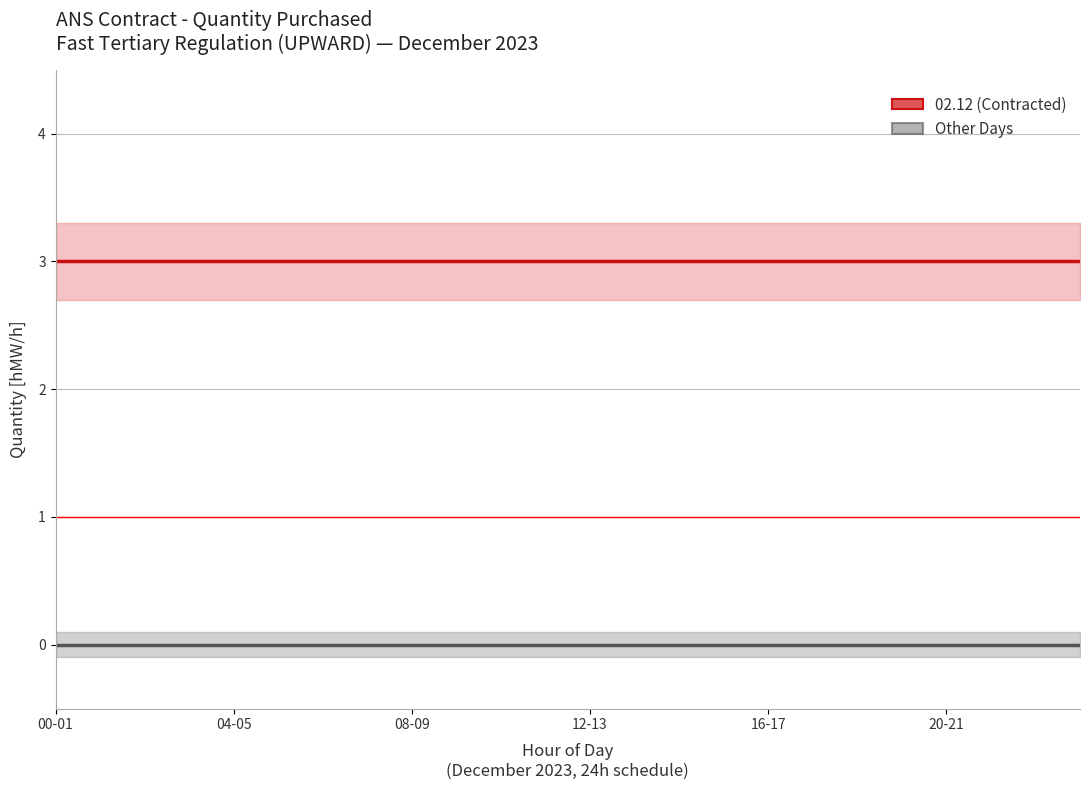

Rank the series by their average value, from lowest to highest.

Other Days (03-10 Dec), 02.12 (Contracted)